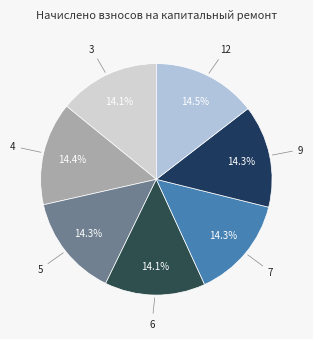

Which slice is the smallest?

6